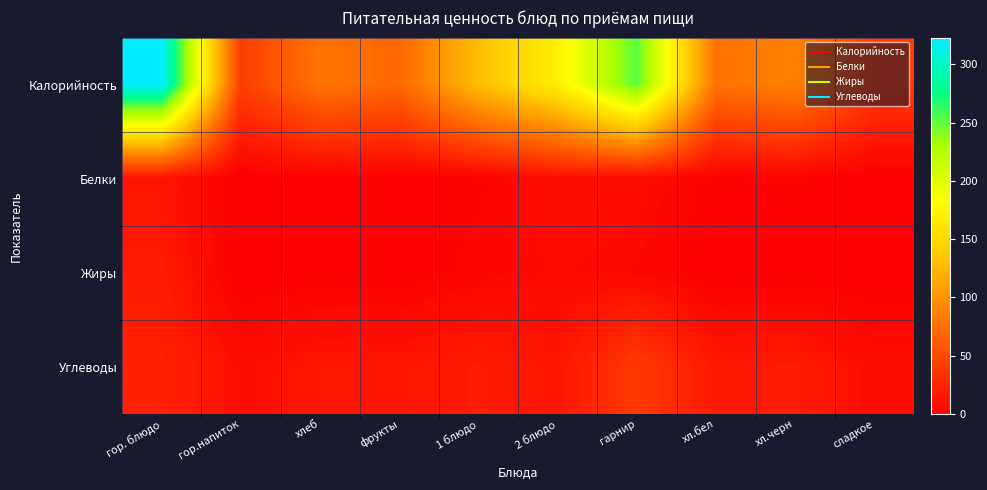

What is the greatest value displayed?

322.9